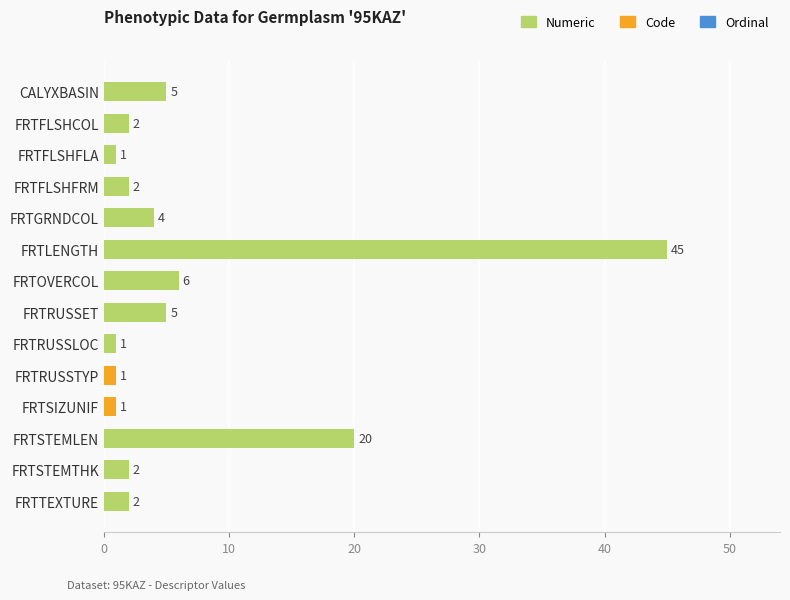

What is the smallest value displayed?

1